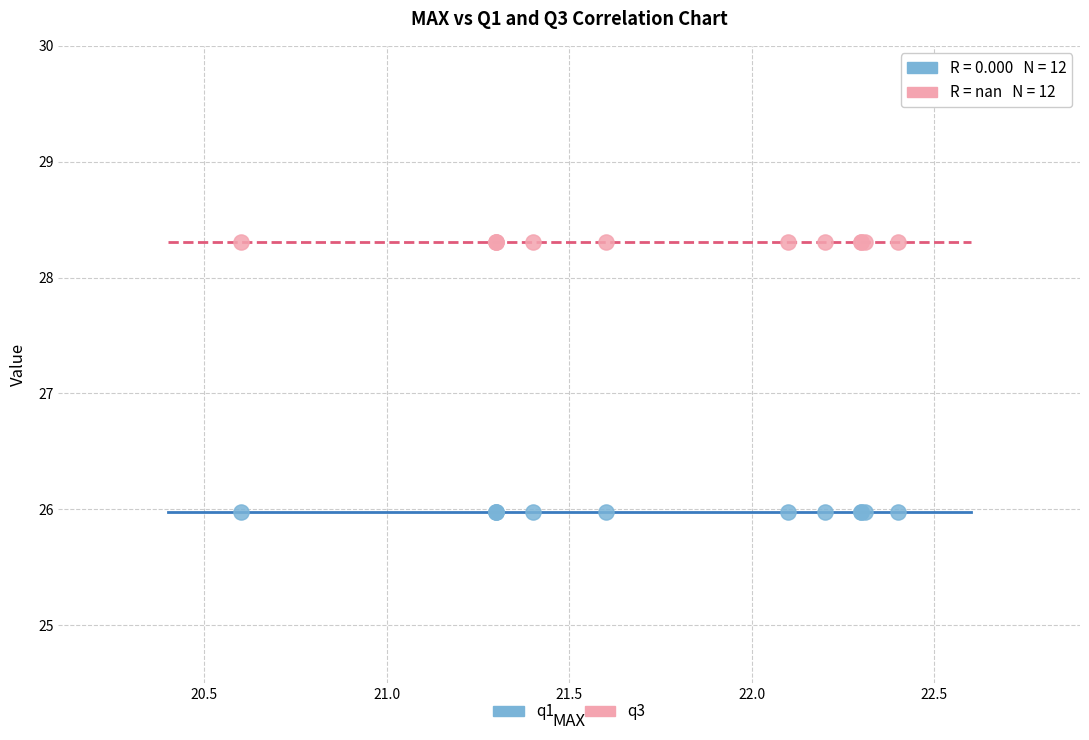

What are all the series names shown in the legend?

q1, q3